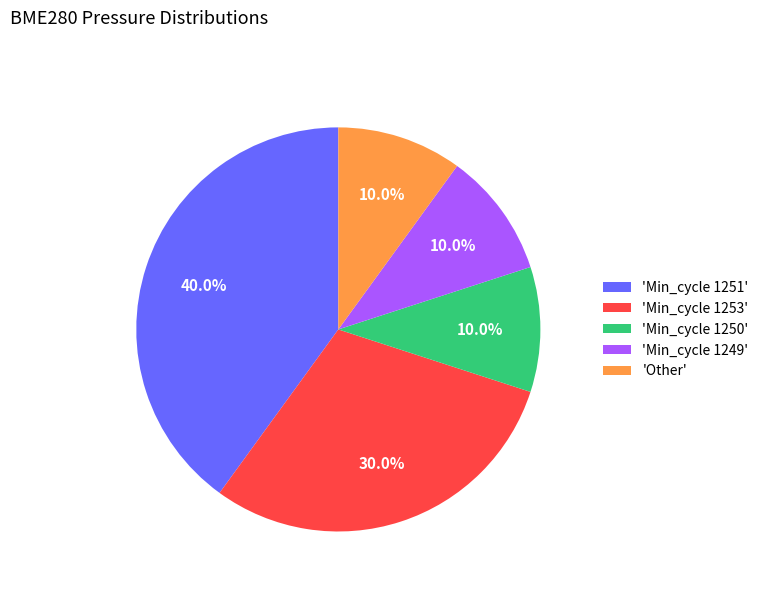

Does 'Other' represent more than half of the total?

No